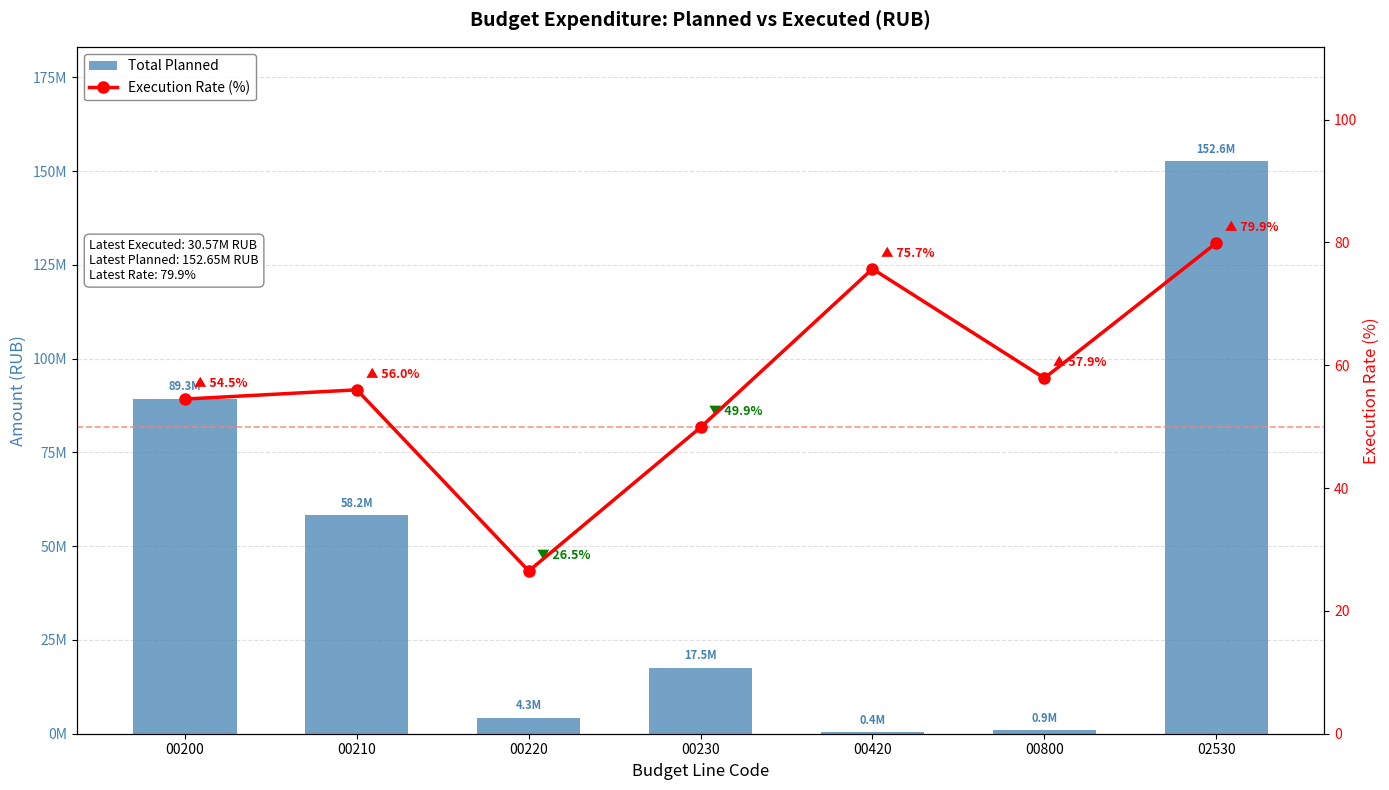

At which category does the chart reach its minimum across all series?

00220